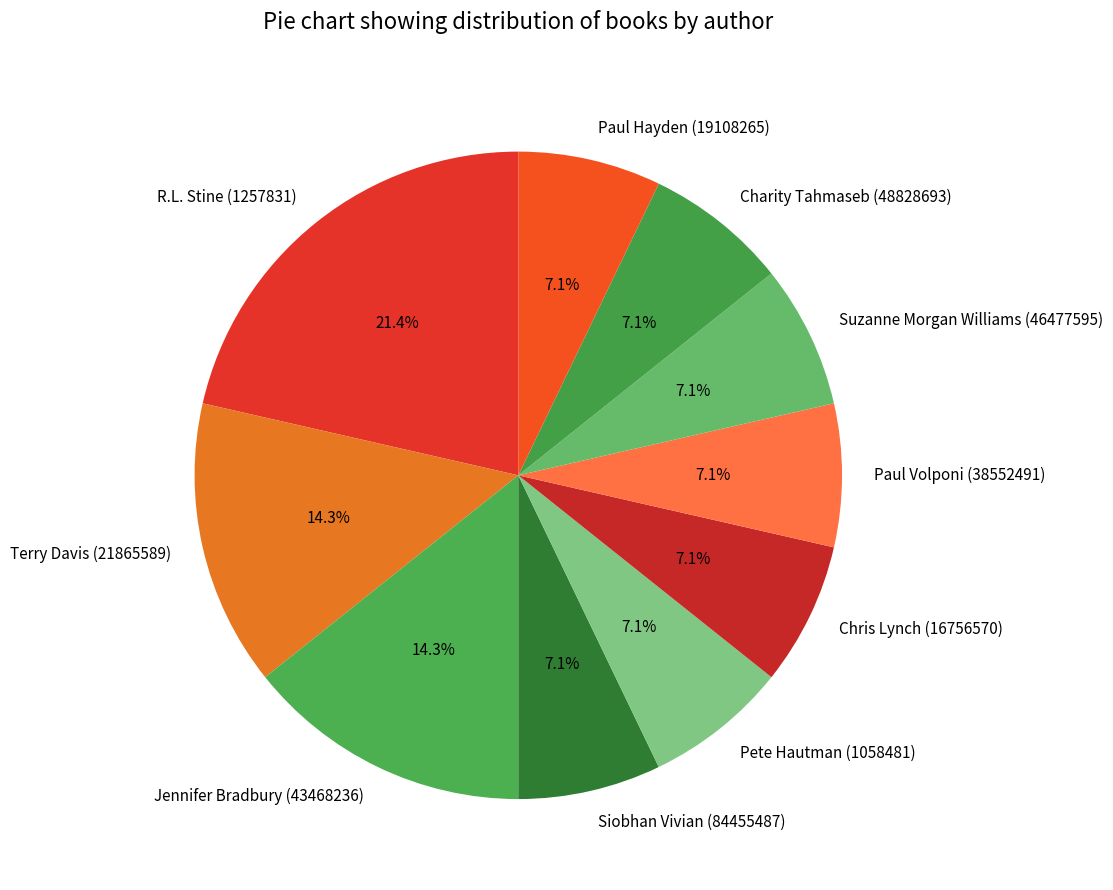

The Terry Davis (21865589) slice represents 2% of the pie. True or false?

False